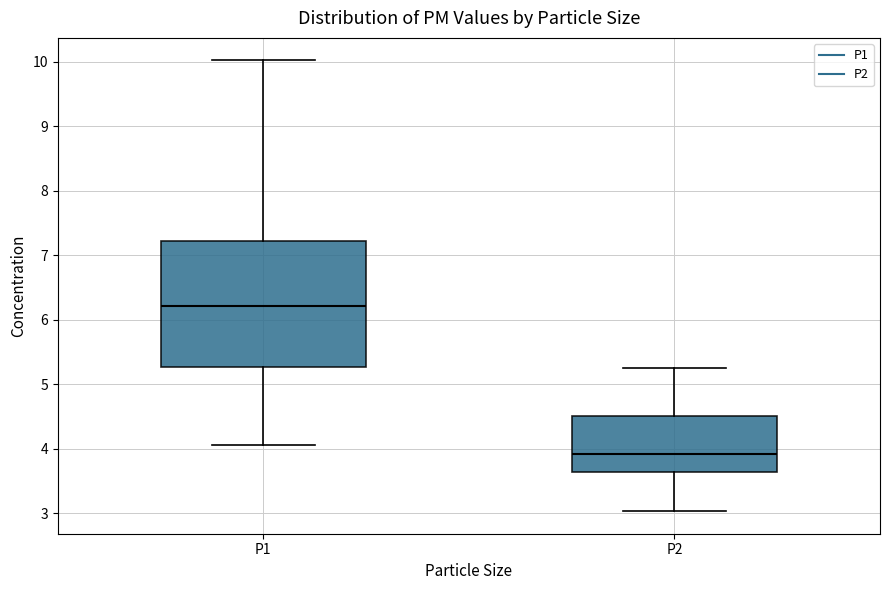

Reading left to right, read every box against the y-axis: the position of its median line, the range the box covers, and the ends of its whiskers. The values are not printed on the chart, so give them approximately, as read against the axis.

P1: median 6.2, box 5.3 to 7.2, whiskers 4.1 to 10.0
P2: median 3.9, box 3.6 to 4.5, whiskers 3.0 to 5.3